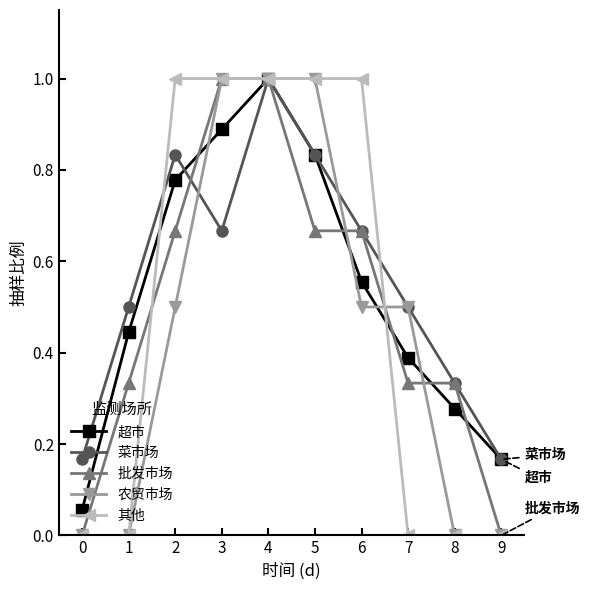

The 农贸市场 series shows 0.3 at 0. True or false?

False